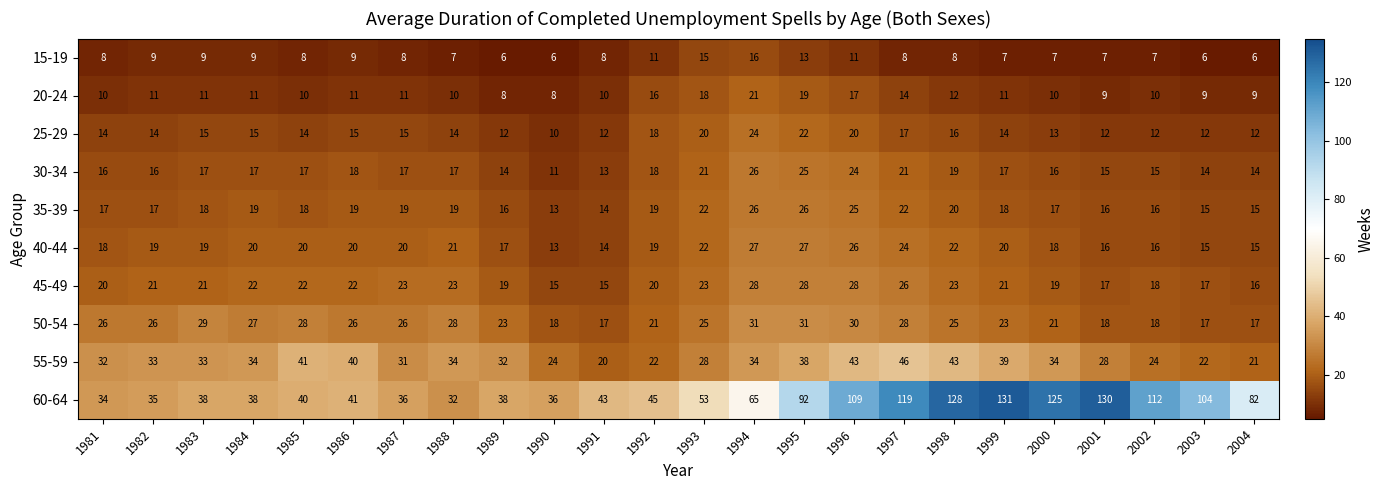

How many series are shown in this chart?

10